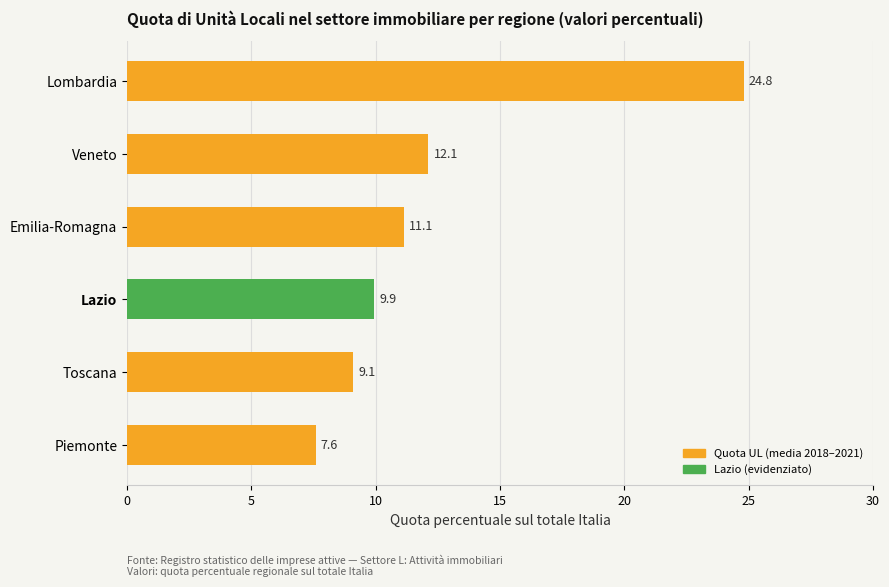

How many values are below 11?

3